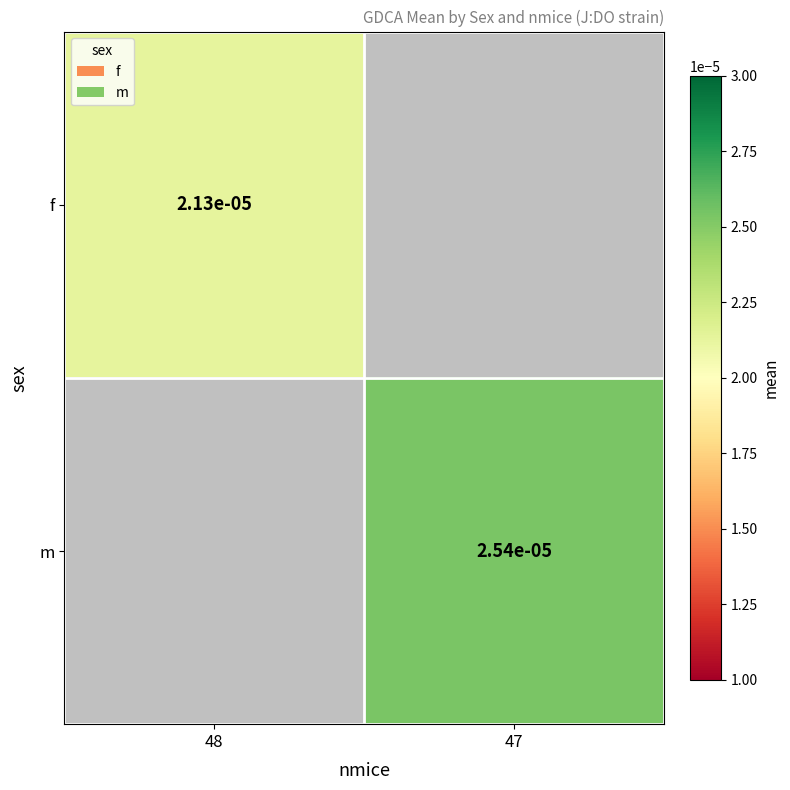

How many categories are shown in the chart?

2